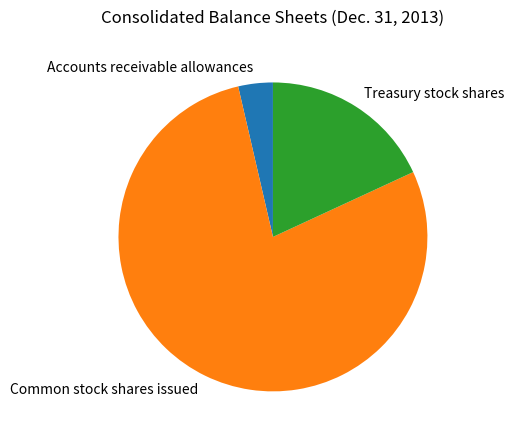

Which category accounts for the majority?

Common stock shares issued